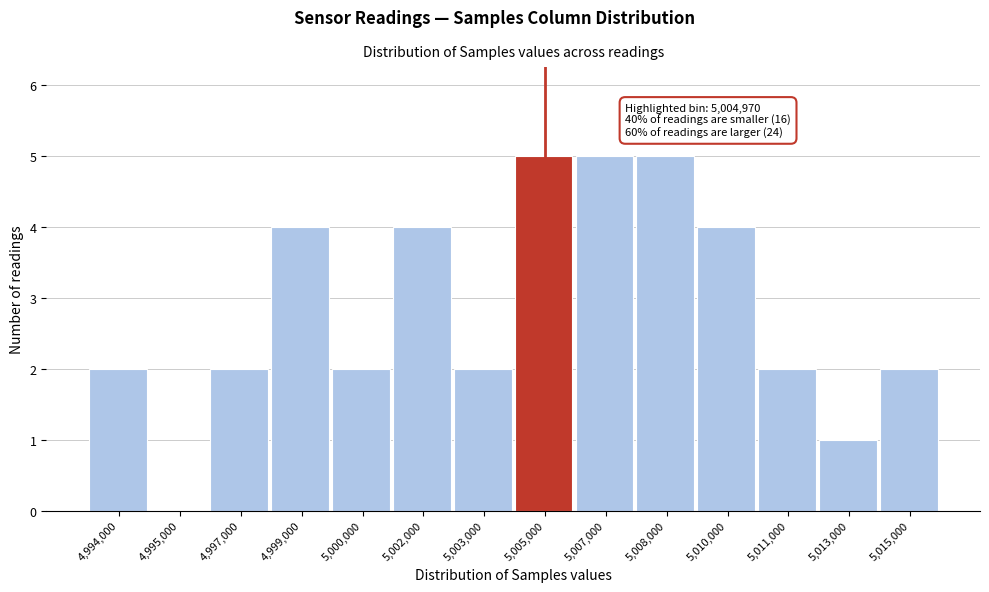

Reading left to right, transcribe all the data shown in this chart.

4,994,000=2	4,995,000=0	4,997,000=2	4,999,000=4	5,000,000=2	5,002,000=4	5,003,000=2	5,005,000=5	5,007,000=5	5,008,000=5	5,010,000=4	5,011,000=2	5,013,000=1	5,015,000=2